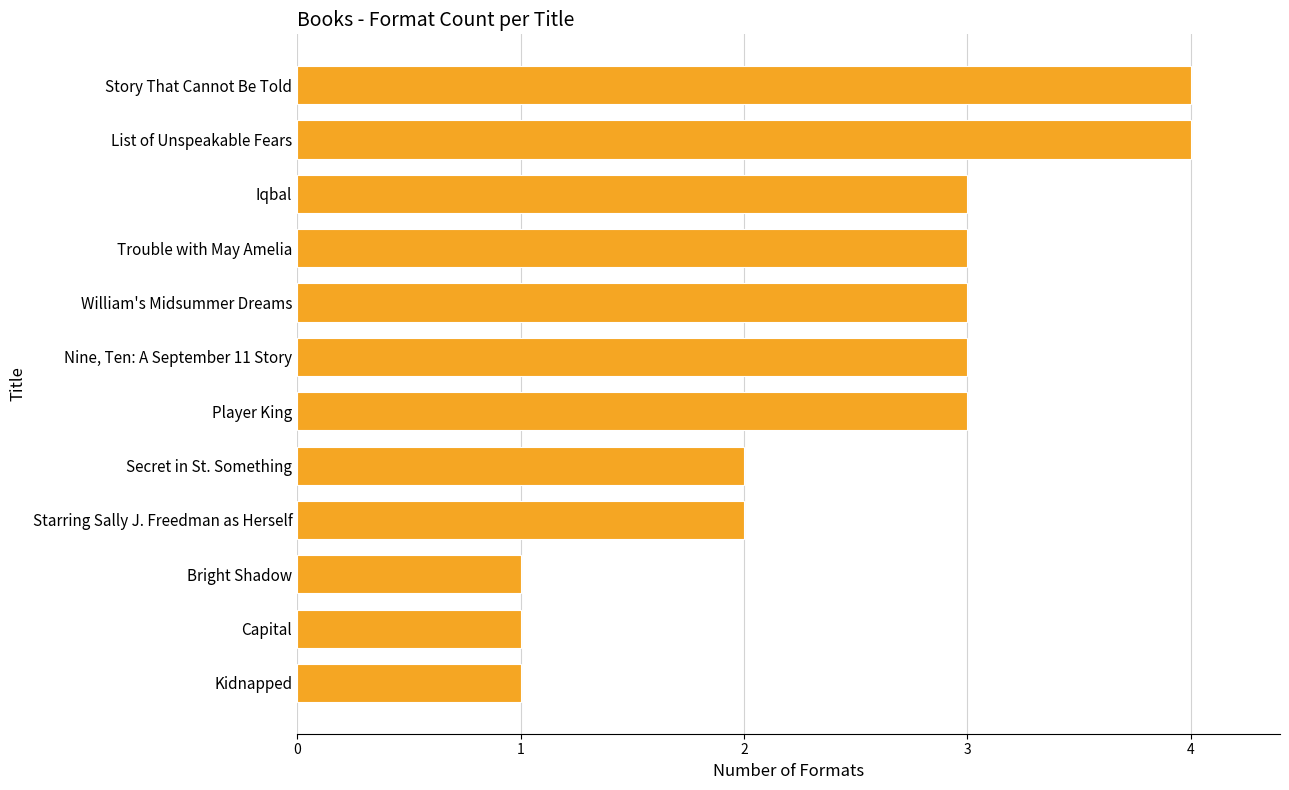

Does the chart contain any negative values?

No